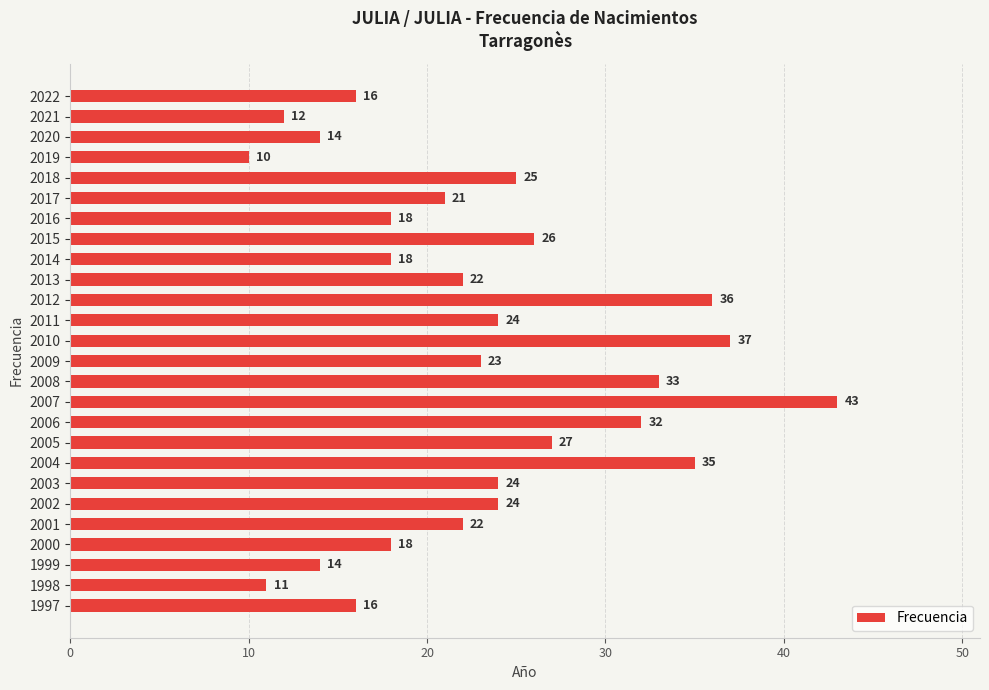

The value at 2006 is 32. True or false?

True